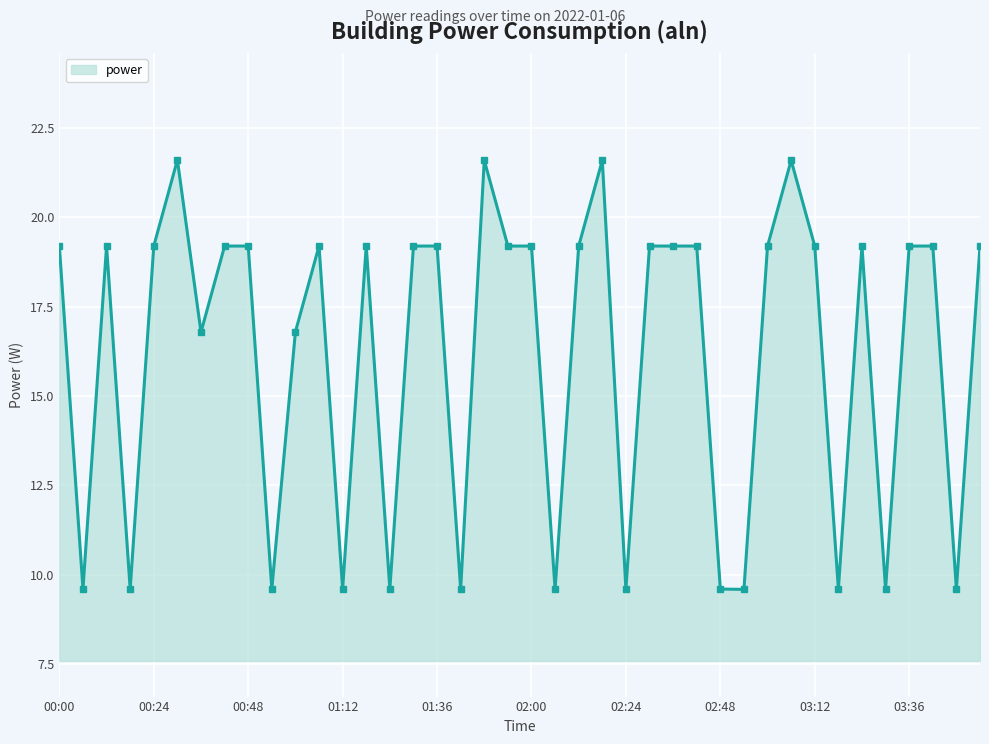

What is the minimum value shown in the chart?

9.6